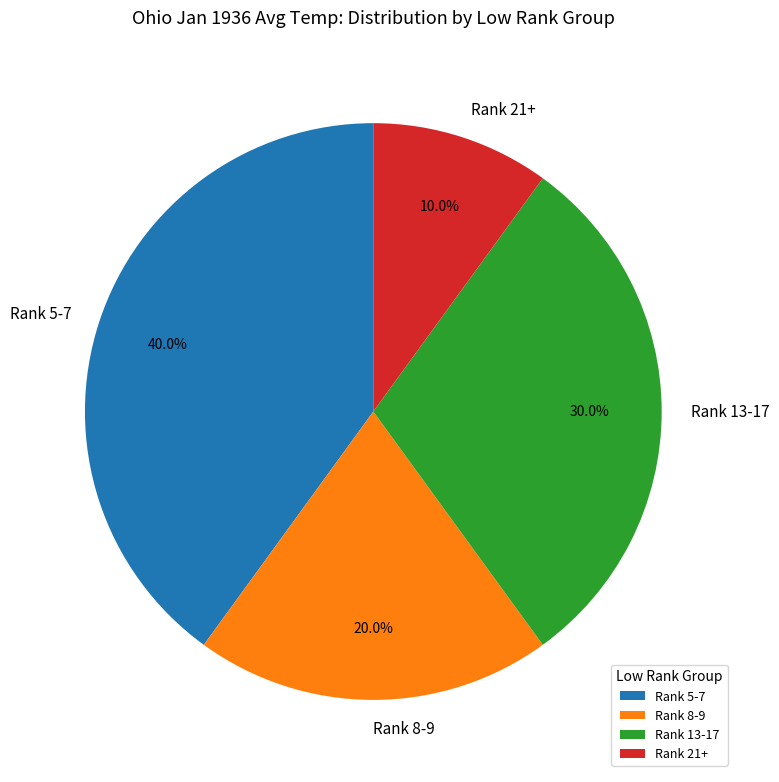

Combined, what portion of the pie is Rank 21+ and Rank 8-9?

30.0%